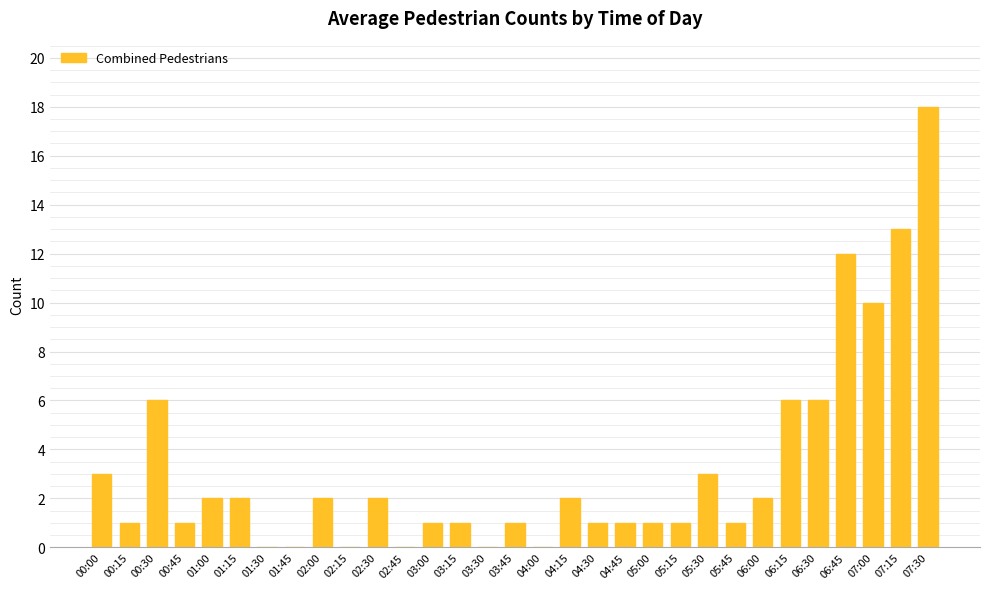

The chart shows a value of 1 at 00:15. True or false?

True